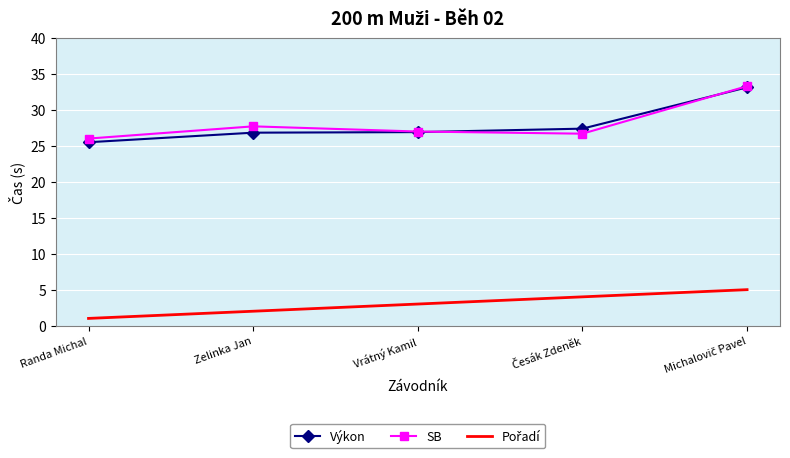

What is the sum of all Výkon values?

139.8